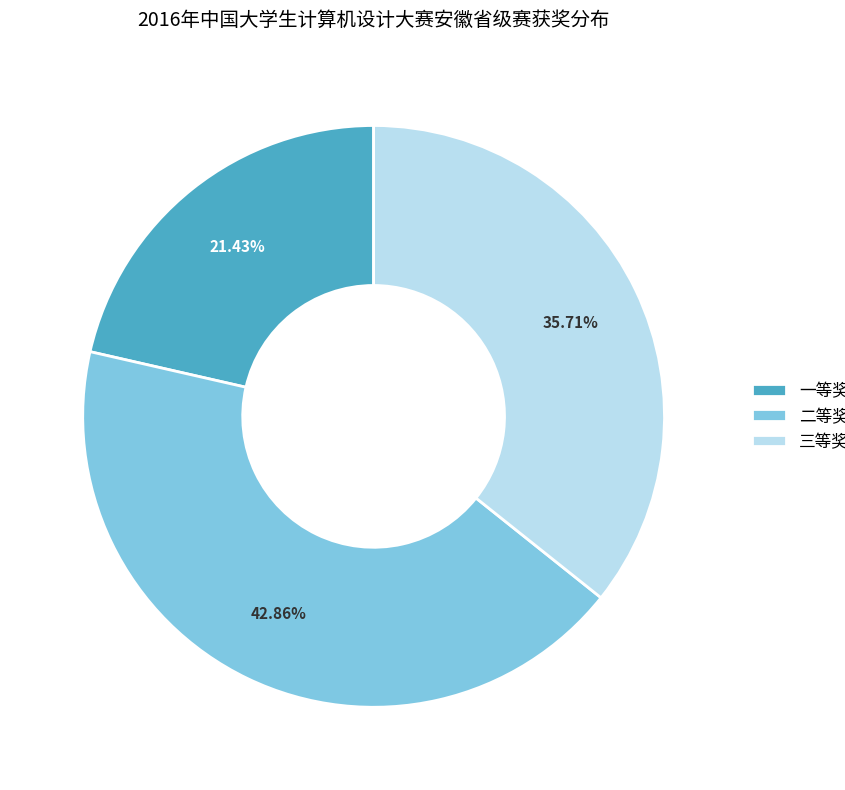

Between 一等奖 and 二等奖, which is larger?

二等奖